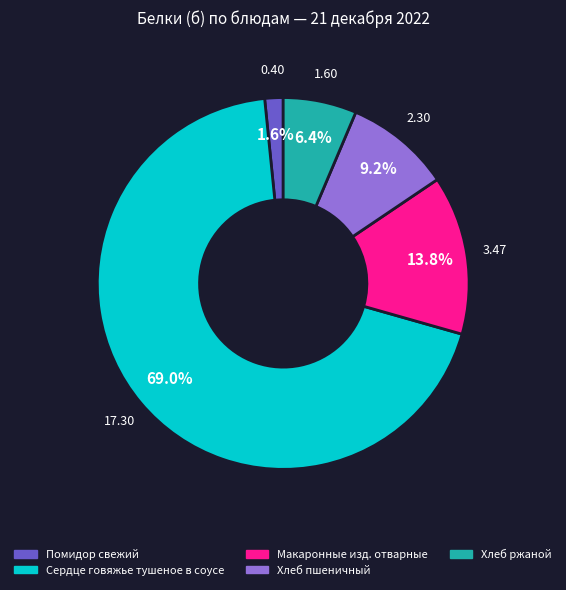

Which has a higher value, Хлеб пшеничный or Помидор свежий?

Хлеб пшеничный